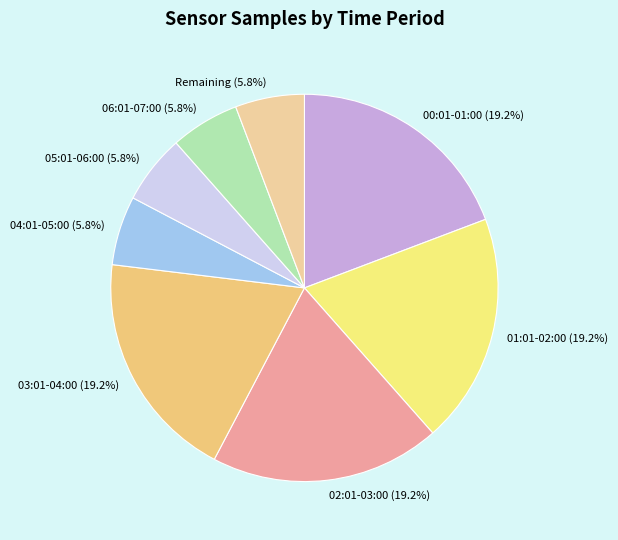

What percentage is NOT represented by 00:01-01:00?

80.8%